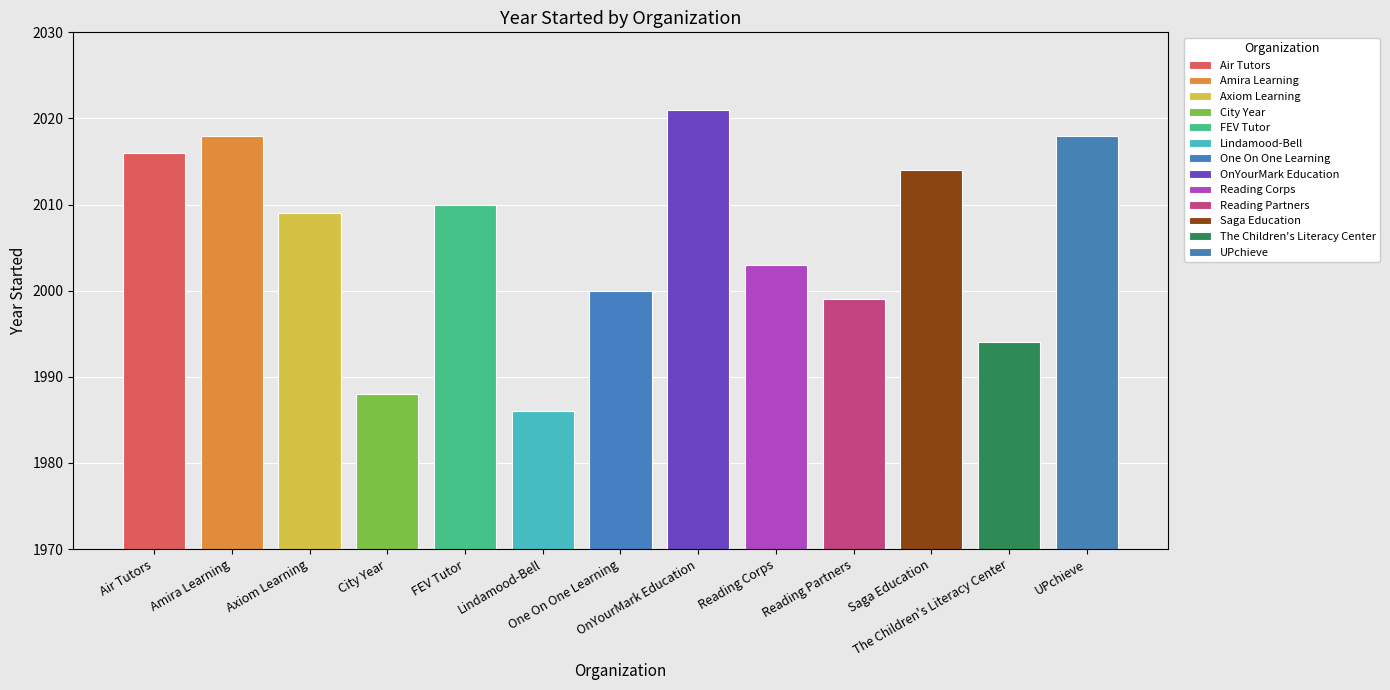

What is the change in value from OnYourMark Education to Reading Corps?

-18